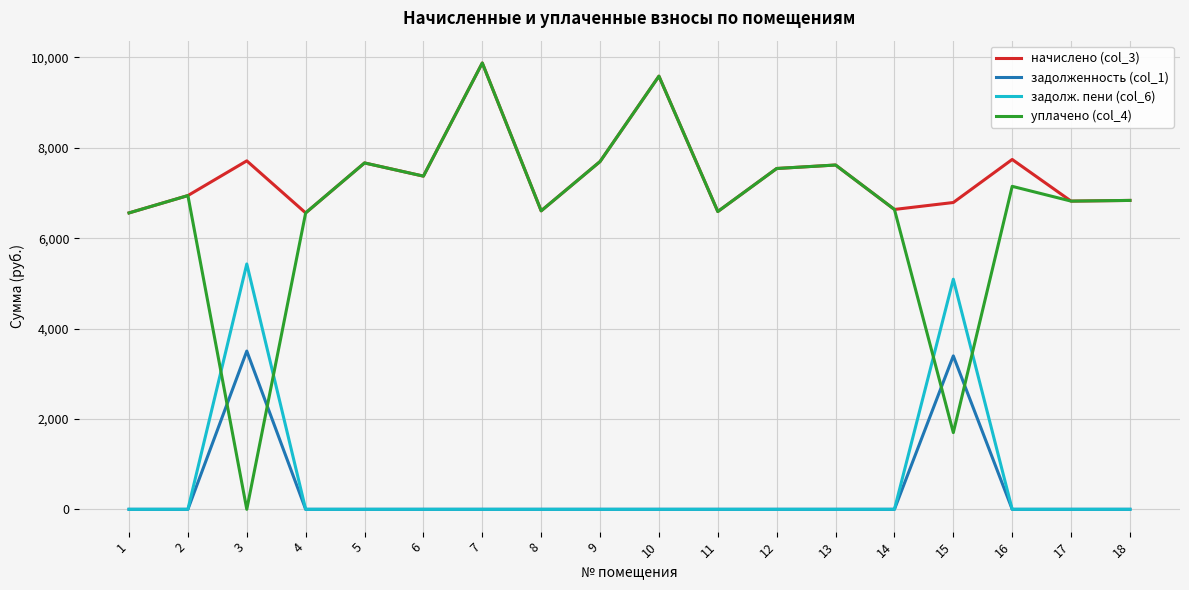

What is the spread (max minus min) of values at 16?

7741.4